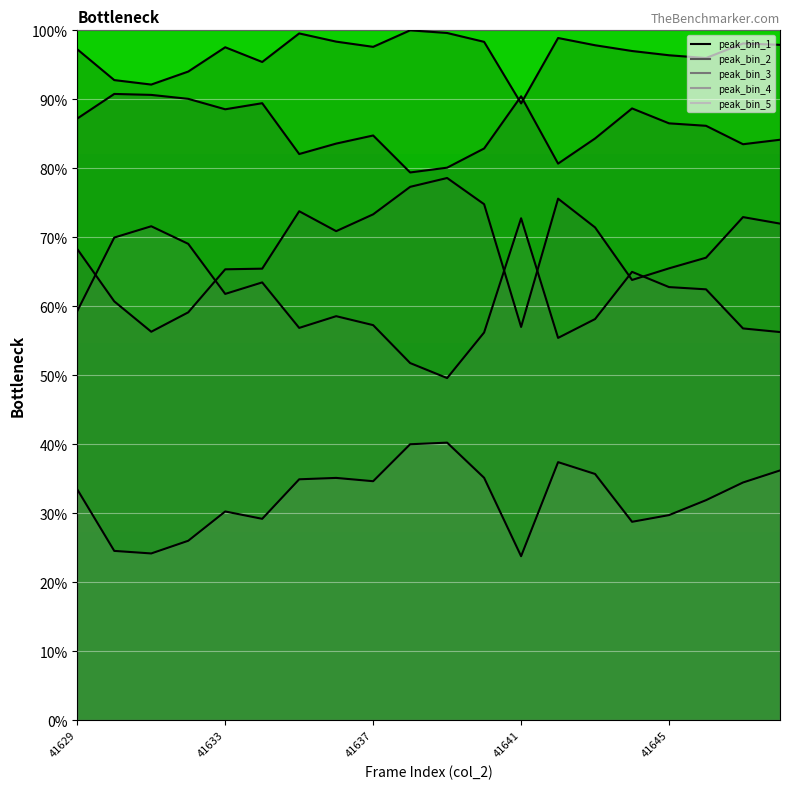

What are all the series names shown in the legend?

peak_bin_1 line, peak_bin_2 line, peak_bin_3 line, peak_bin_4 line, peak_bin_5 line